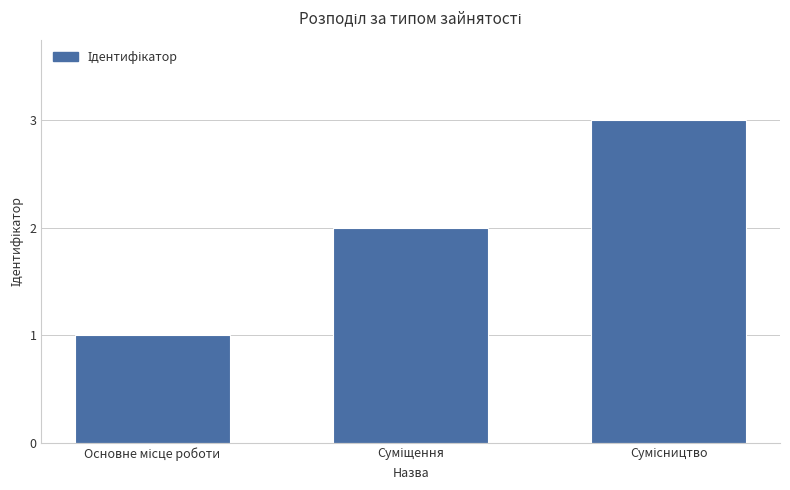

What is the sum of all values?

6